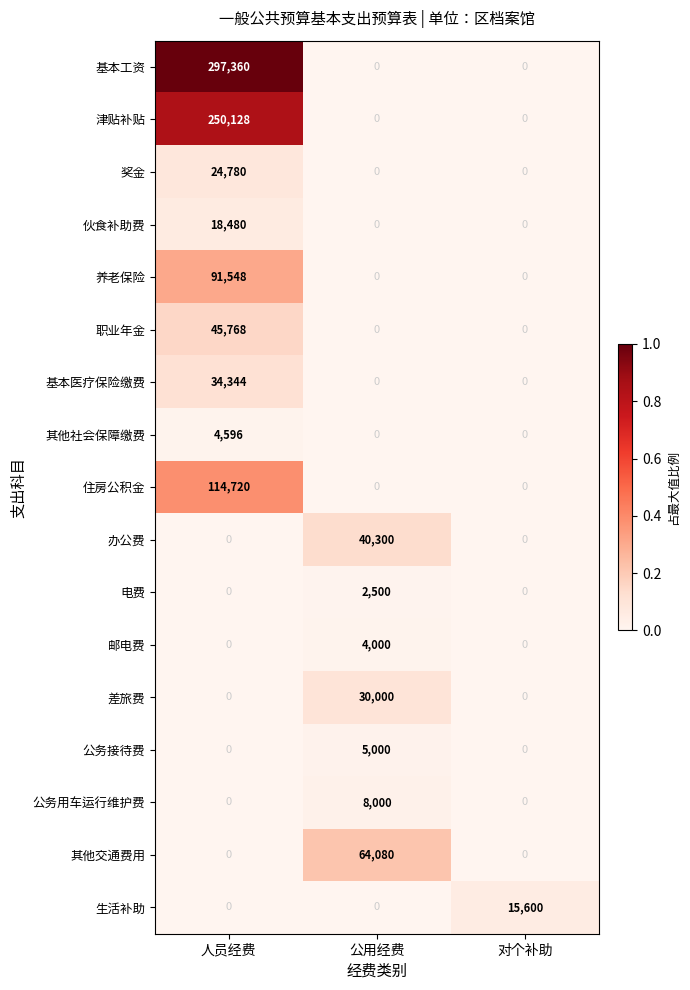

Is it true that 电费 equals 0 at 人员经费?

True